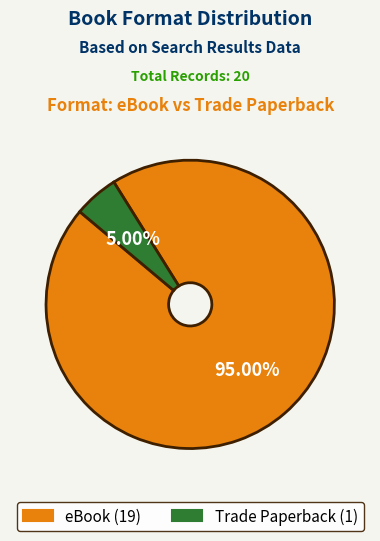

How many segments does this pie chart have?

2